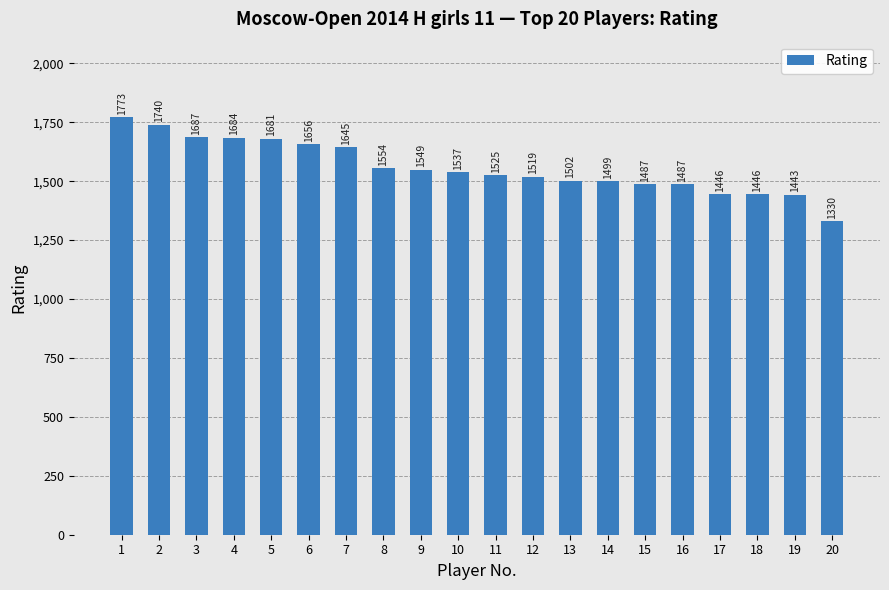

What is the value of the 9th bar from the left?

1549